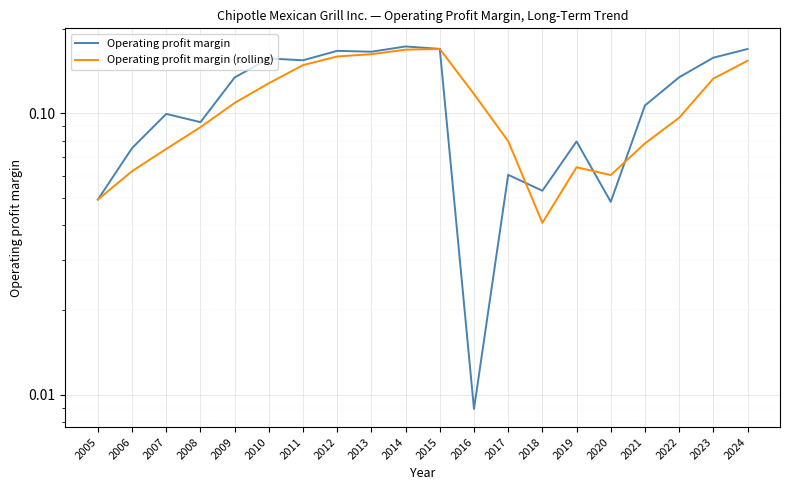

Which series has the widest spread of values?

Operating profit margin